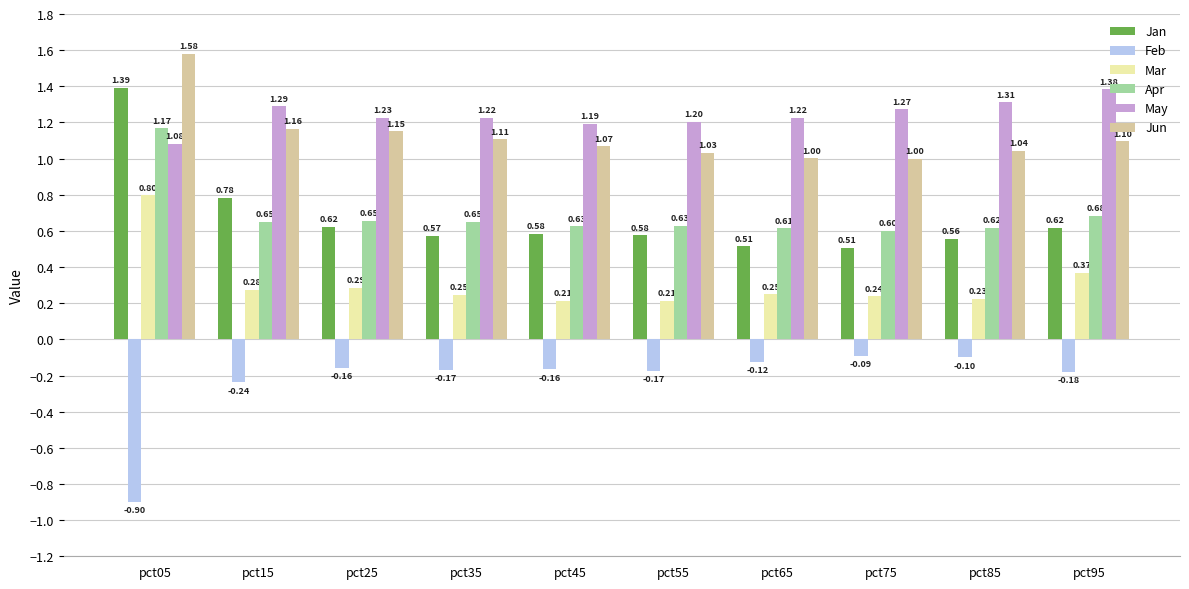

Are the bars grouped side by side (vs. stacked)?

Yes